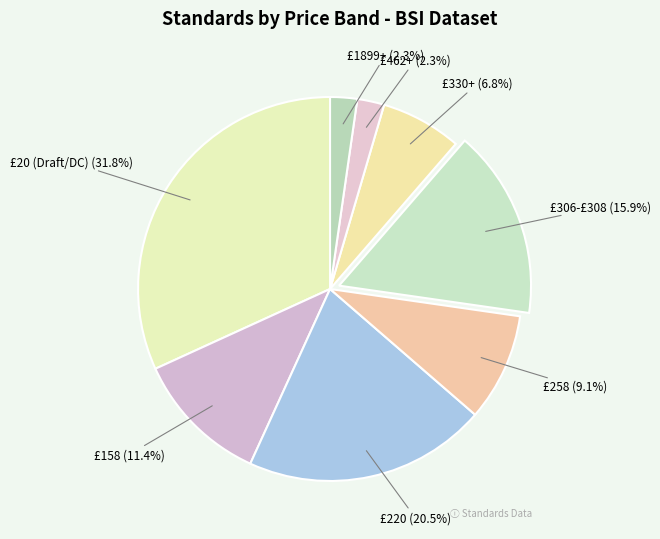

Approximately how many times larger is the value at £330+ compared to £1899+?

3.0